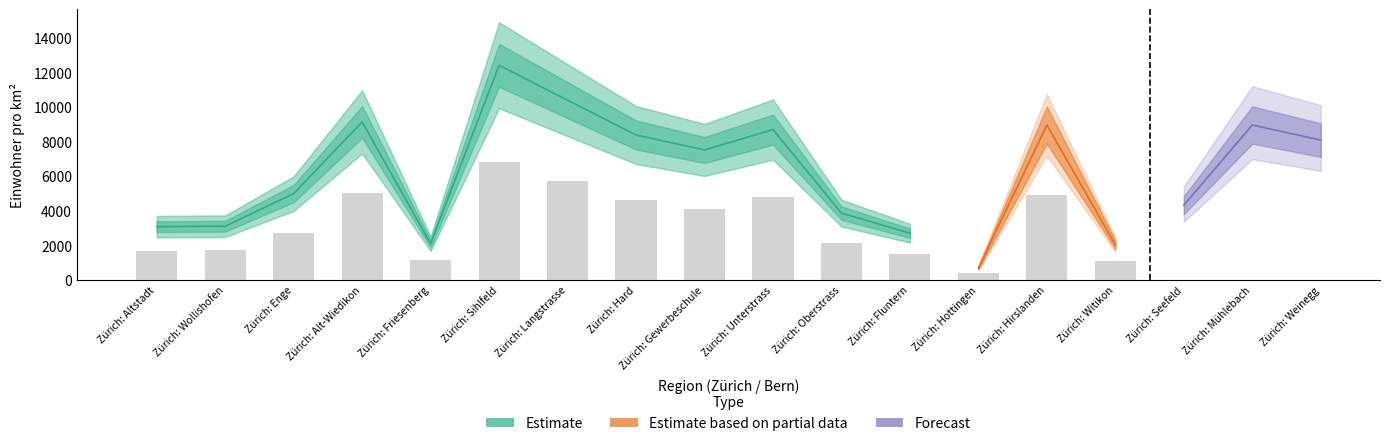

What is the spread (max minus min) of values at Zürich: Langstrasse?

5296.9